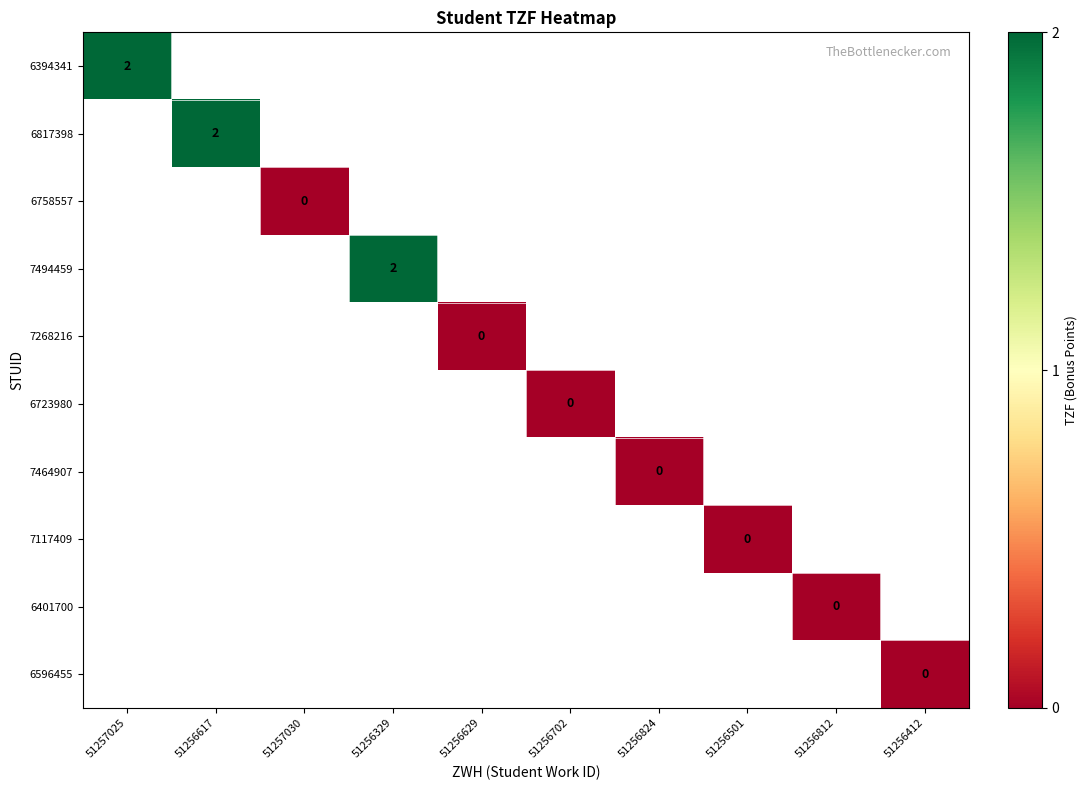

What is the approximate value of 6394341 at 51257025?

2.0